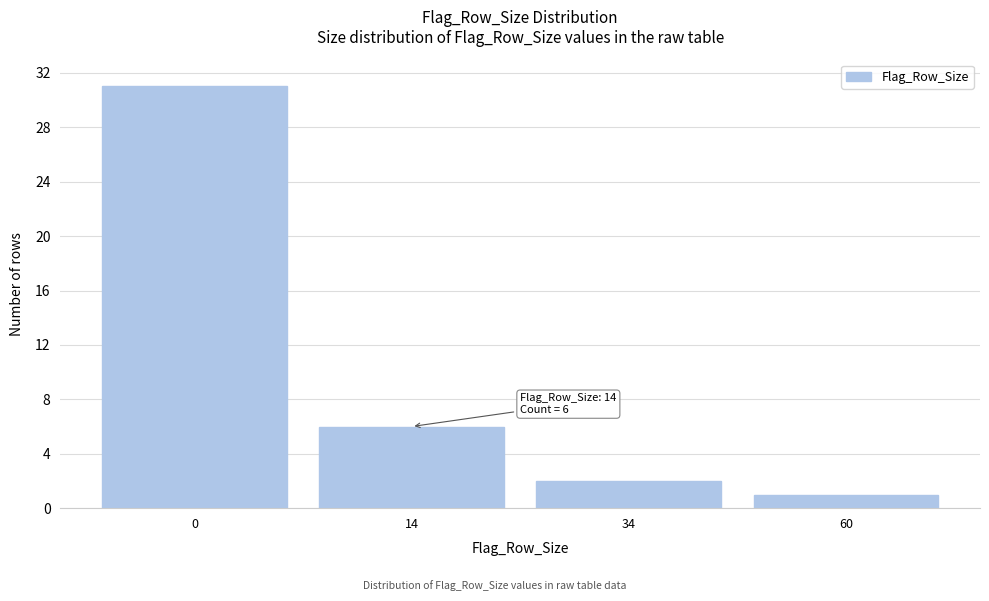

Reading left to right, list all the values displayed in this chart.

0=31	14=6	34=2	60=1